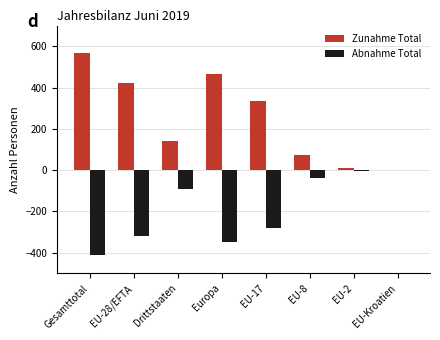

Which category has the highest value across all series?

Gesamttotal